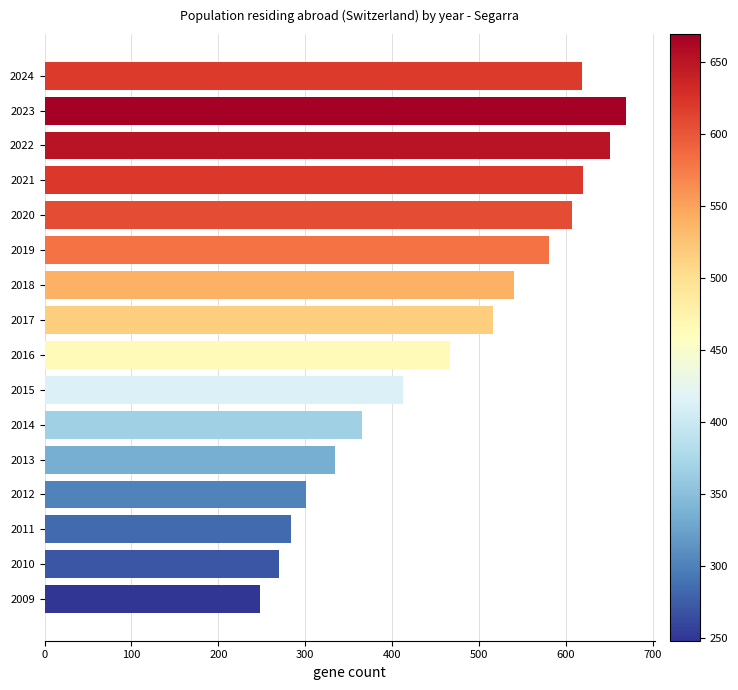

At which category does the chart reach its minimum across all series?

2009